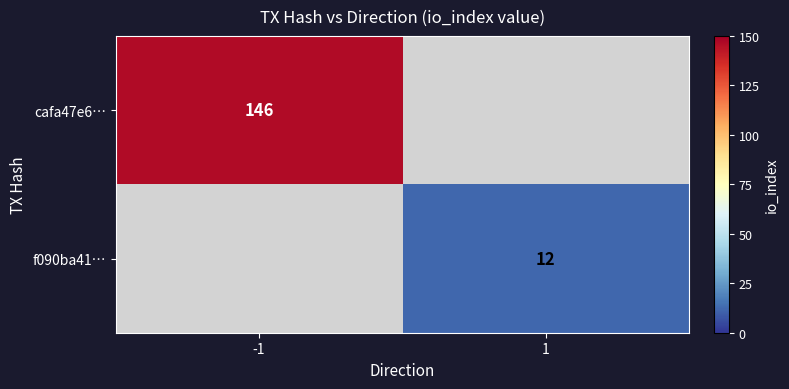

What is the total value across all series at 1?

12